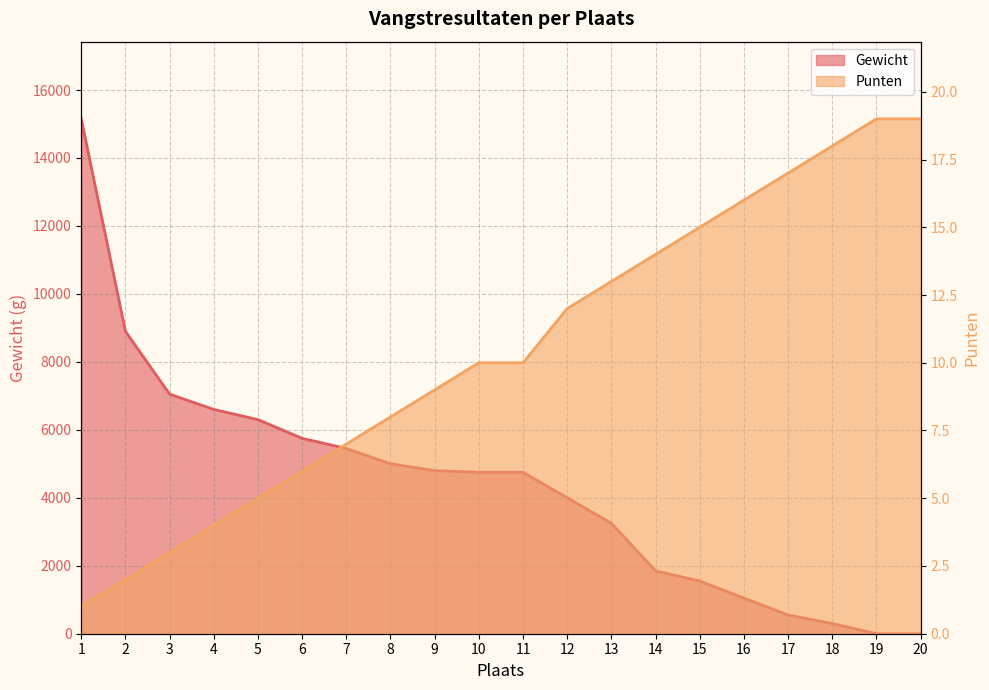

True or false: Gewicht has more than 1 interior local peaks.

False